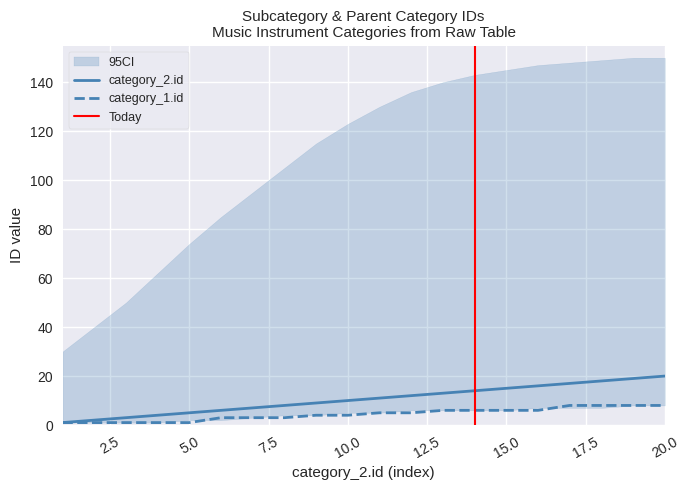

What is the minimum value shown in the chart?

1